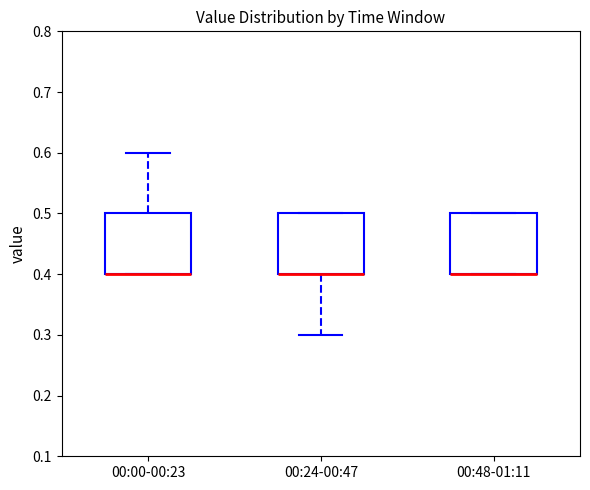

Reading left to right, read every box against the y-axis: the position of its median line, the range the box covers, and the ends of its whiskers. The values are not printed on the chart, so give them approximately, as read against the axis.

00:00-00:23: median 0.4 (drawn on the box's lower edge), box 0.4 to 0.5, whiskers 0.4 to 0.6
00:24-00:47: median 0.4 (drawn on the box's lower edge), box 0.4 to 0.5, whiskers 0.3 to 0.5
00:48-01:11: median 0.4 (drawn on the box's lower edge), box 0.4 to 0.5, whiskers 0.4 to 0.5